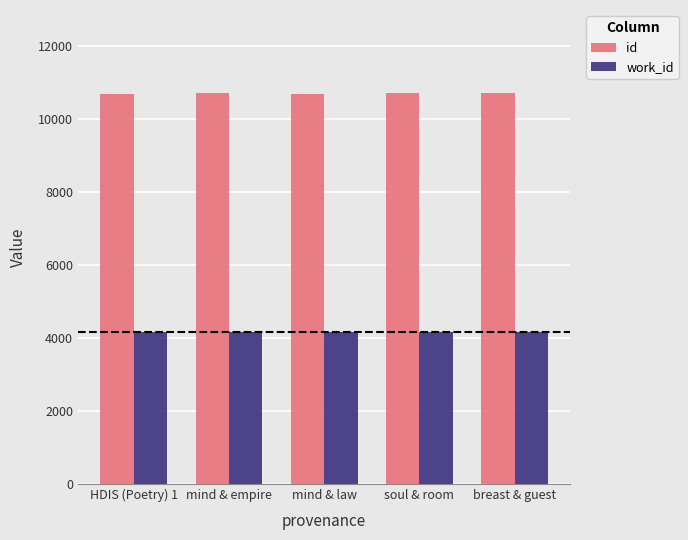

At HDIS (Poetry) 1, list the series in order from largest to smallest.

id, work_id